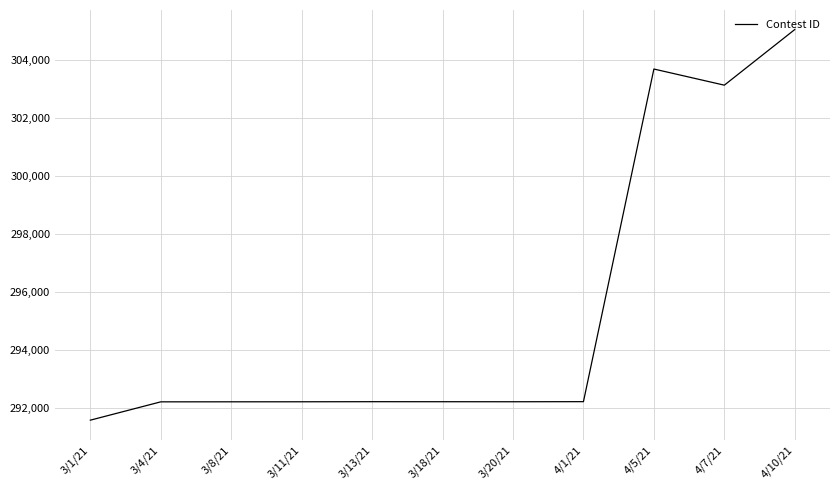

At which category does the chart reach its minimum across all series?

3/1/21